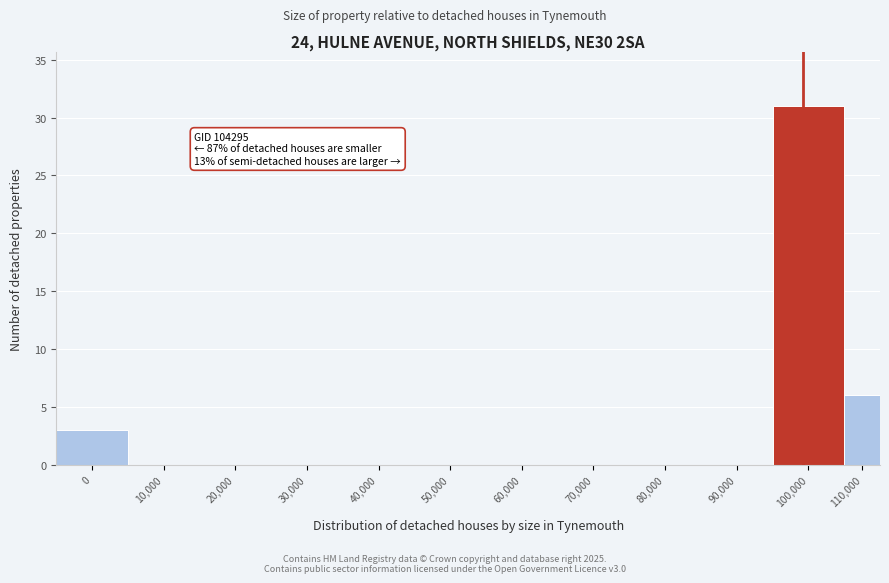

Reading left to right, extract all data points from this chart.

0=3	10,000=0	20,000=0	30,000=0	40,000=0	50,000=0	60,000=0	70,000=0	80,000=0	90,000=0	100,000=31	110,000=6